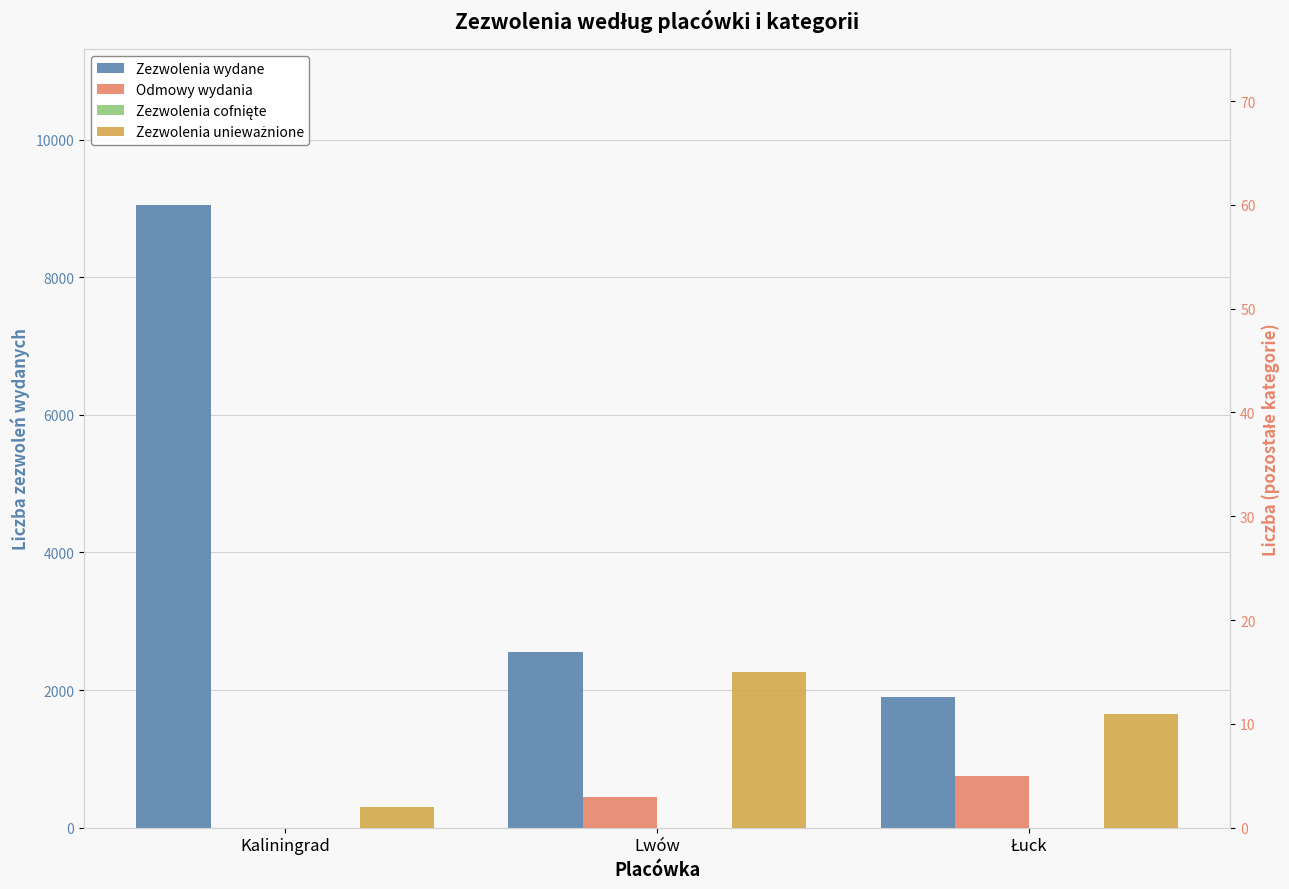

Is the value of Zezwolenia cofnięte at Łuck greater than the value of Zezwolenia wydane at Kaliningrad?

No